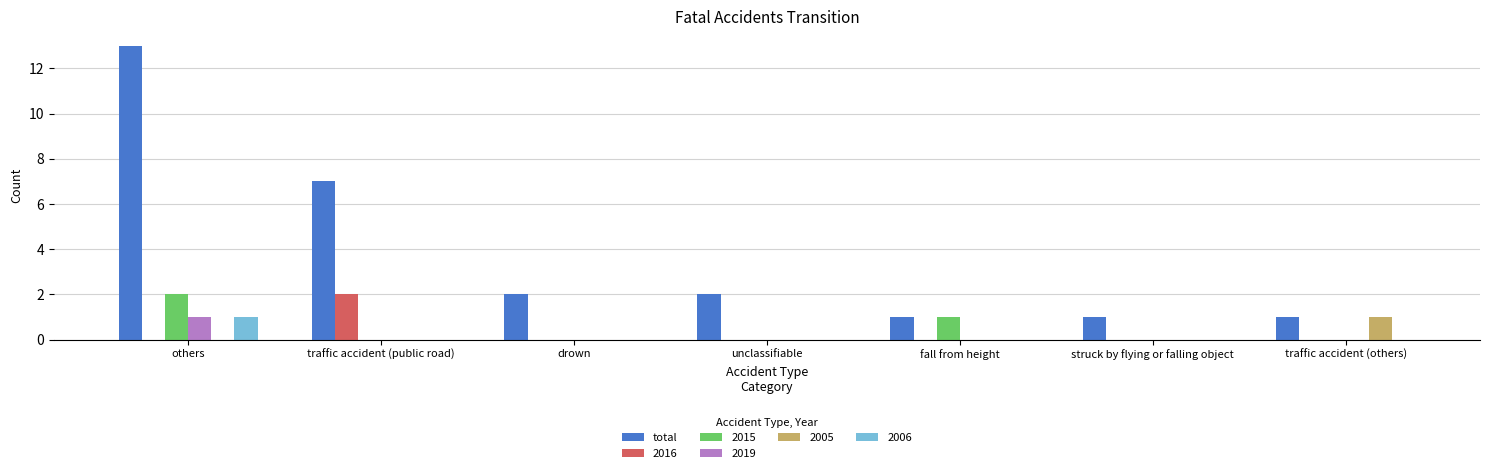

Which series has the largest total across all categories?

total